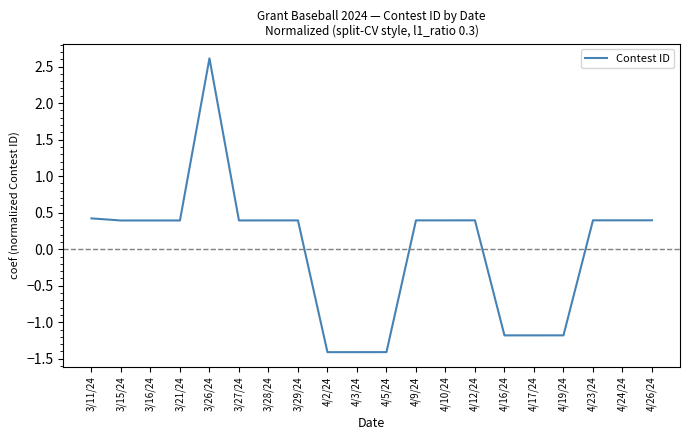

Reading left to right, extract all data points from this chart.

3/11/24=0.4	3/15/24=0.4	3/16/24=0.4	3/21/24=0.4	3/26/24=2.6	3/27/24=0.4	3/28/24=0.4	3/29/24=0.4	4/2/24=-1.4	4/3/24=-1.4	4/5/24=-1.4	4/9/24=0.4	4/10/24=0.4	4/12/24=0.4	4/16/24=-1.2	4/17/24=-1.2	4/19/24=-1.2	4/23/24=0.4	4/24/24=0.4	4/26/24=0.4